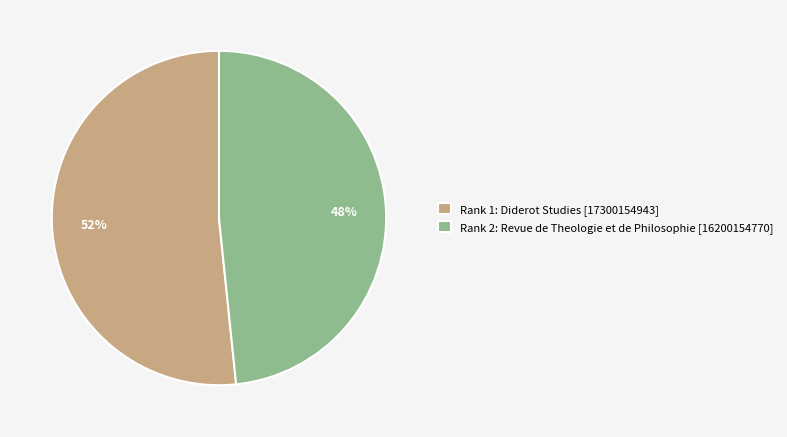

Combined, do Rank 1: Diderot Studies [17300154943] and Rank 2: Revue de Theologie et de Philosophie [16200154770] account for over 50%?

Yes